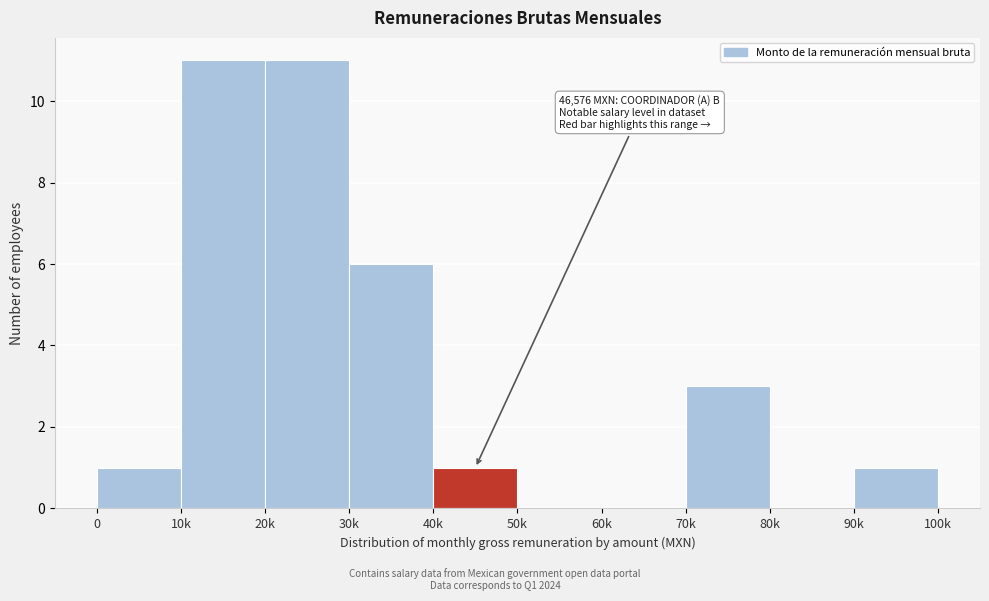

Reading right to left, transcribe all the data shown in this chart.

90k=1	80k=0	70k=3	60k=0	50k=0	40k=1	30k=6	20k=11	10k=11	0=1